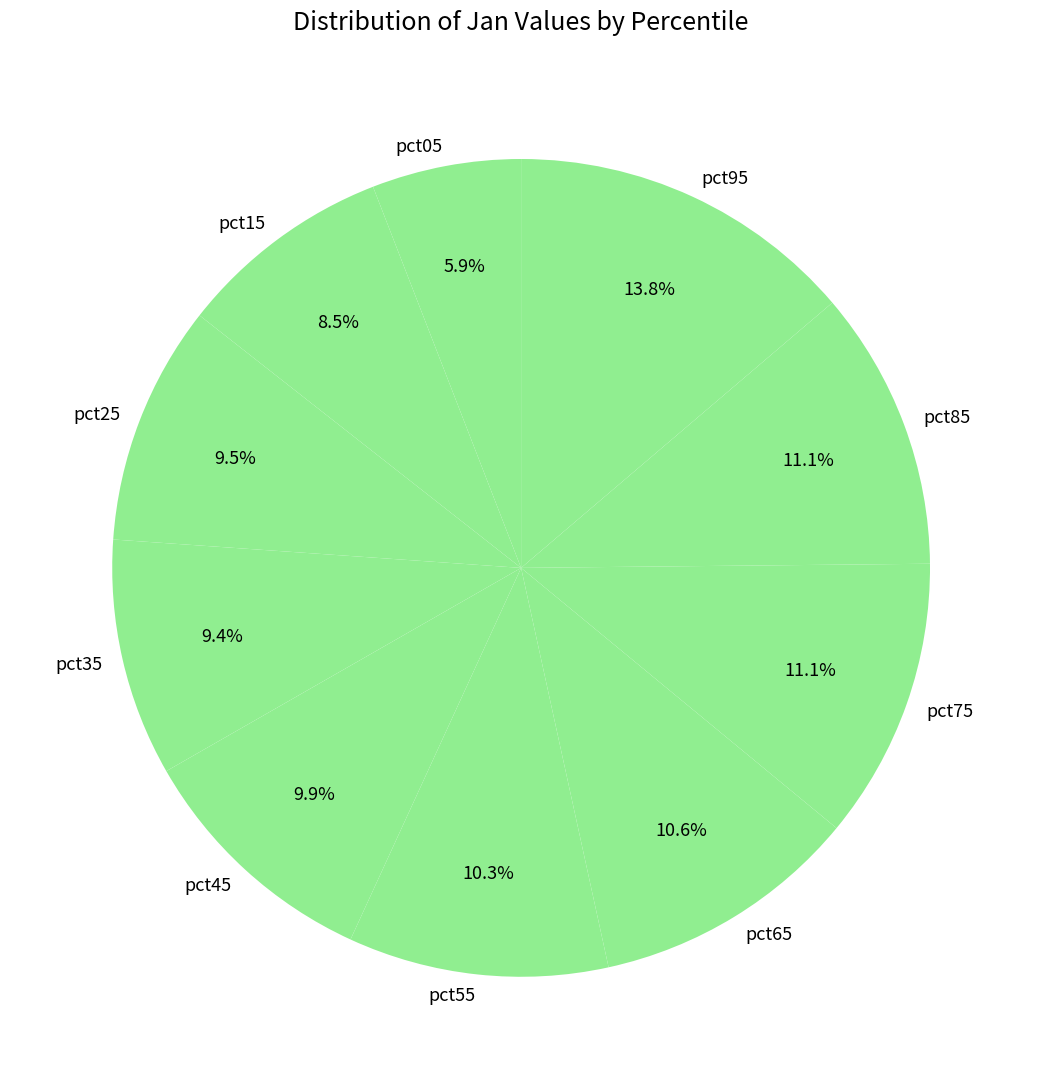

Which has a higher value, pct15 or pct45?

pct45